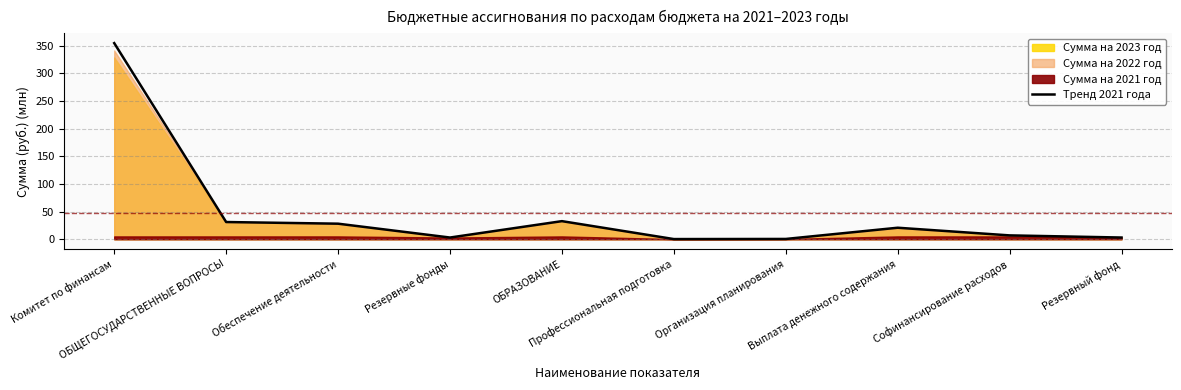

What is the difference between the values at ОБРАЗОВАНИЕ and Софинансирование расходов?

25.7